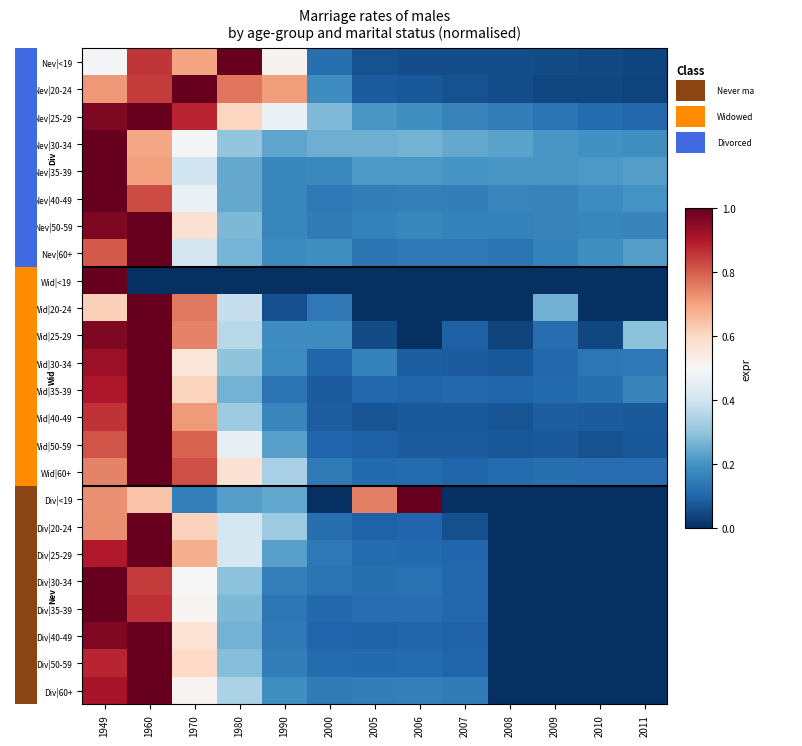

At how many categories does at least one series exceed 0?

13